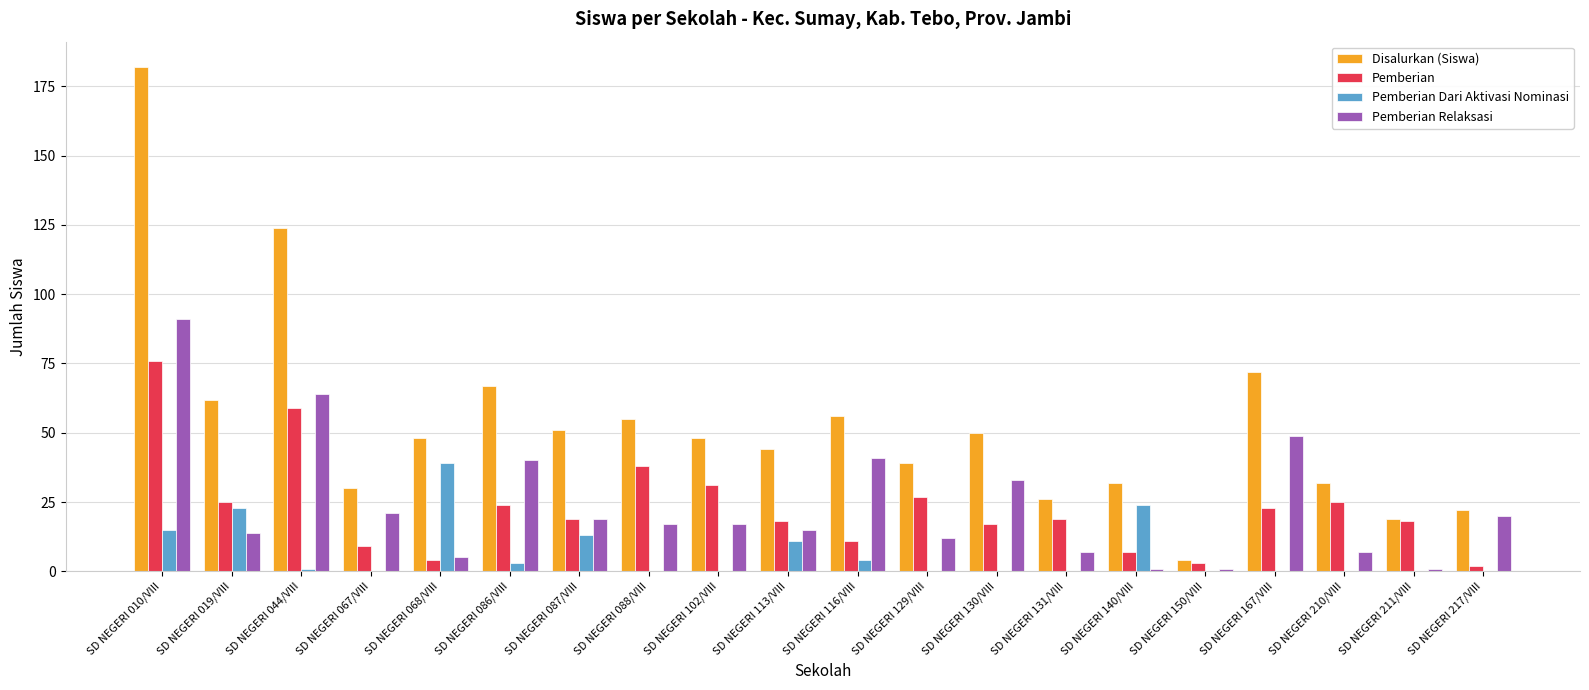

Between SD NEGERI 129/VIII and SD NEGERI 131/VIII, which series saw the biggest shift?

Disalurkan (Siswa)